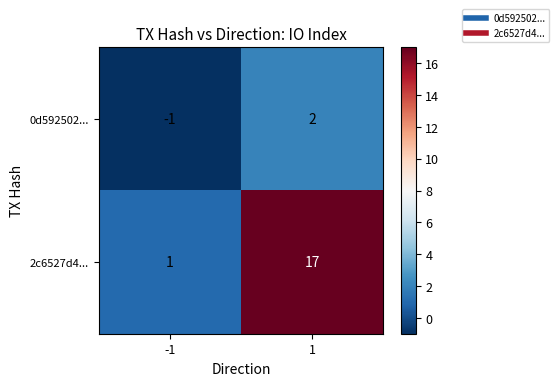

What is the spread (max minus min) of values at 1?

15